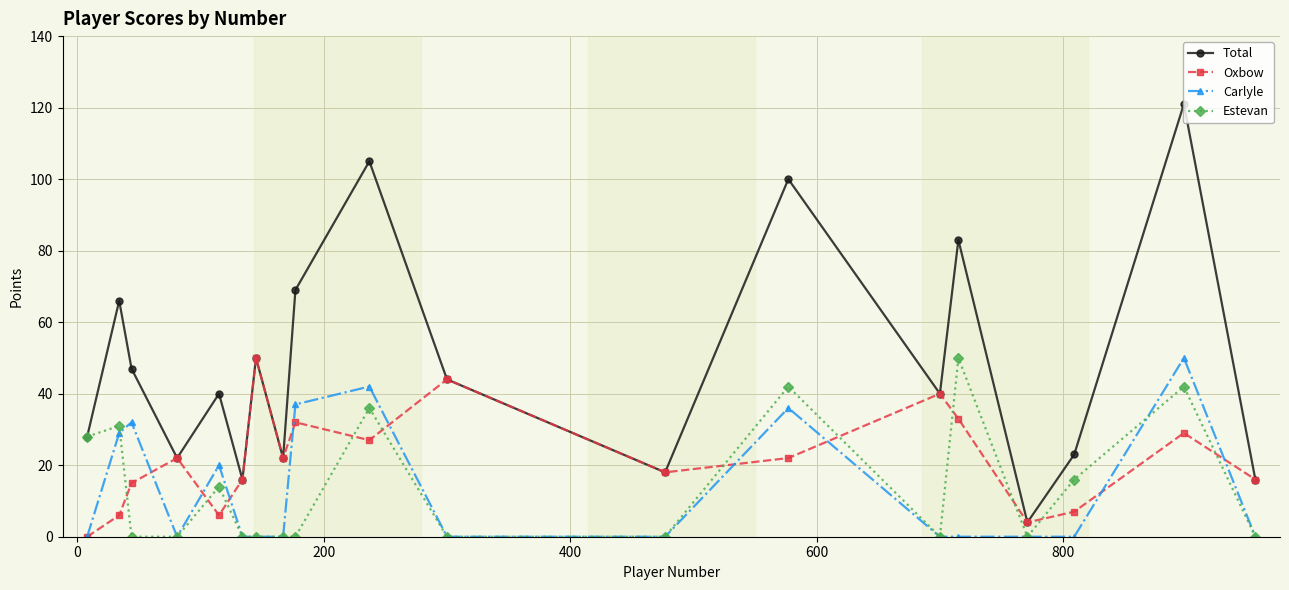

True or false: Estevan and Oxbow intersect in this chart.

True